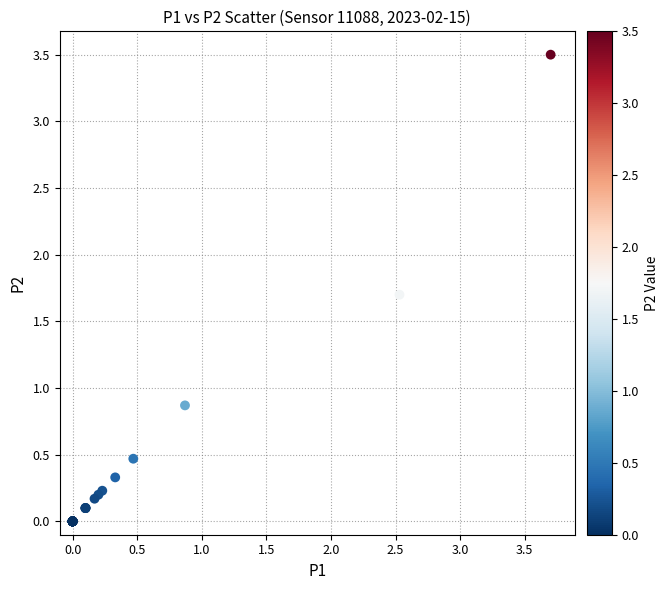

What Y value in the scatter plot is closest to 1?

0.9